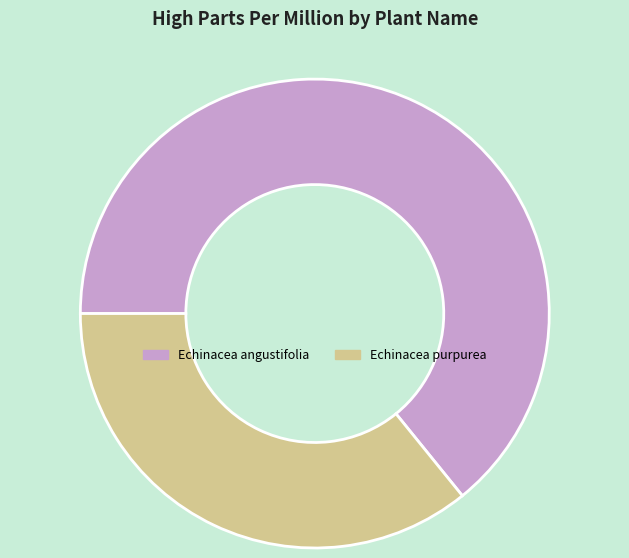

Combined, do Echinacea angustifolia and Echinacea purpurea account for over 50%?

Yes